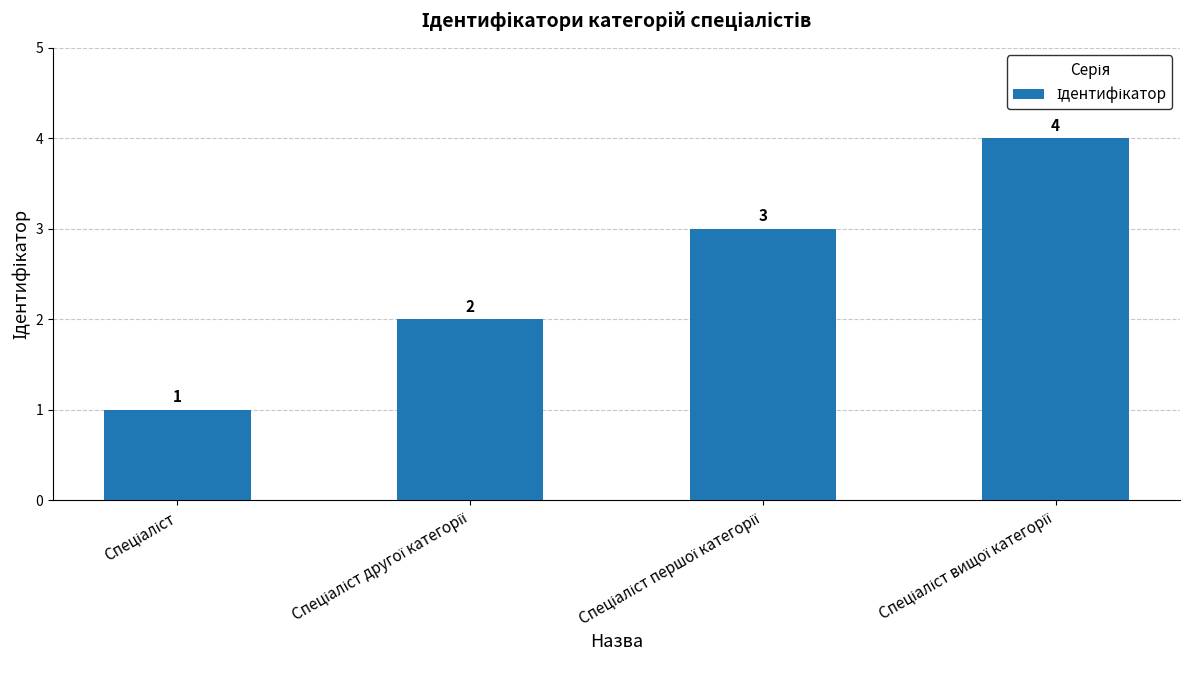

What is the difference between the maximum and minimum values?

3